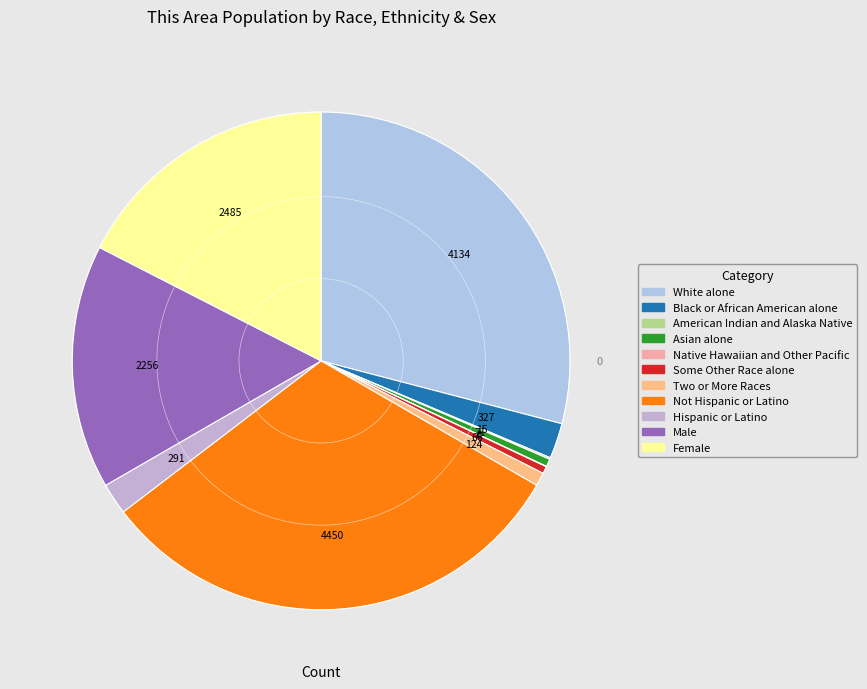

Which has a higher value, Two or More Races or Male?

Male